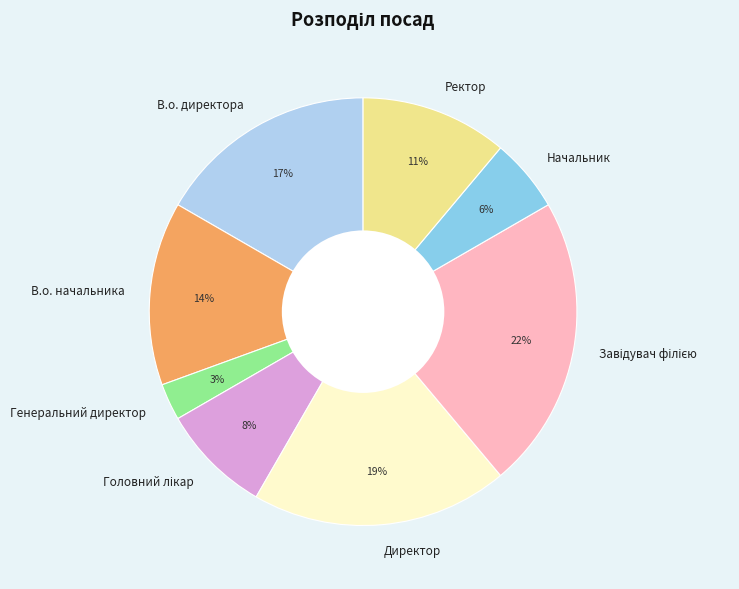

Which slice is the smallest?

Генеральний директор